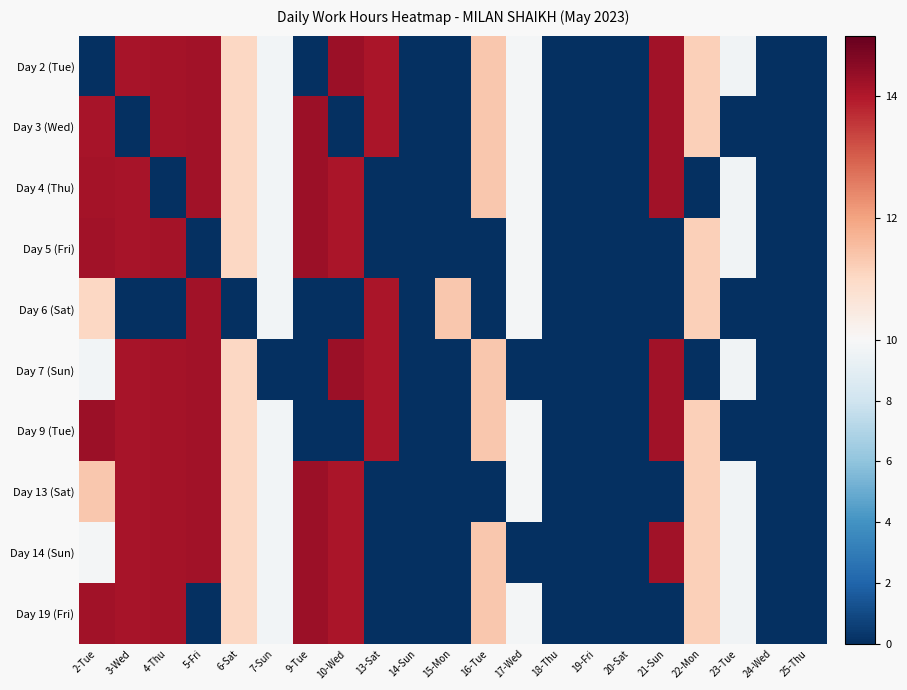

Reading left to right, extract all data points from this chart.

Day 2 (Tue): 2-Tue=0.0	3-Wed=14.1	4-Thu=14.2	5-Fri=14.2	6-Sat=11.0	7-Sun=9.7	9-Tue=0.0	10-Wed=14.3	13-Sat=14.1	14-Sun=0.0	15-Mon=0.0	16-Tue=11.3	17-Wed=9.8	18-Thu=0.0	19-Fri=0.0	20-Sat=0.0	21-Sun=14.2	22-Mon=11.2	23-Tue=9.7	24-Wed=0.0	25-Thu=0.0
Day 3 (Wed): 2-Tue=14.1	3-Wed=0.0	4-Thu=14.2	5-Fri=14.2	6-Sat=11.0	7-Sun=9.7	9-Tue=14.3	10-Wed=0.0	13-Sat=14.1	14-Sun=0.0	15-Mon=0.0	16-Tue=11.3	17-Wed=9.8	18-Thu=0.0	19-Fri=0.0	20-Sat=0.0	21-Sun=14.2	22-Mon=11.2	23-Tue=0.0	24-Wed=0.0	25-Thu=0.0
Day 4 (Thu): 2-Tue=14.2	3-Wed=14.1	4-Thu=0.0	5-Fri=14.2	6-Sat=11.0	7-Sun=9.7	9-Tue=14.3	10-Wed=14.1	13-Sat=0.0	14-Sun=0.0	15-Mon=0.0	16-Tue=11.3	17-Wed=9.8	18-Thu=0.0	19-Fri=0.0	20-Sat=0.0	21-Sun=14.2	22-Mon=0.0	23-Tue=9.7	24-Wed=0.0	25-Thu=0.0
Day 5 (Fri): 2-Tue=14.2	3-Wed=14.1	4-Thu=14.2	5-Fri=0.0	6-Sat=11.0	7-Sun=9.7	9-Tue=14.3	10-Wed=14.1	13-Sat=0.0	14-Sun=0.0	15-Mon=0.0	16-Tue=0.0	17-Wed=9.8	18-Thu=0.0	19-Fri=0.0	20-Sat=0.0	21-Sun=0.0	22-Mon=11.2	23-Tue=9.7	24-Wed=0.0	25-Thu=0.0
Day 6 (Sat): 2-Tue=11.0	3-Wed=0.0	4-Thu=0.0	5-Fri=14.2	6-Sat=0.0	7-Sun=9.7	9-Tue=0.0	10-Wed=0.0	13-Sat=14.1	14-Sun=0.0	15-Mon=11.3	16-Tue=0.0	17-Wed=9.8	18-Thu=0.0	19-Fri=0.0	20-Sat=0.0	21-Sun=0.0	22-Mon=11.2	23-Tue=0.0	24-Wed=0.0	25-Thu=0.0
Day 7 (Sun): 2-Tue=9.7	3-Wed=14.1	4-Thu=14.2	5-Fri=14.2	6-Sat=11.0	7-Sun=0.0	9-Tue=0.0	10-Wed=14.3	13-Sat=14.1	14-Sun=0.0	15-Mon=0.0	16-Tue=11.3	17-Wed=0.0	18-Thu=0.0	19-Fri=0.0	20-Sat=0.0	21-Sun=14.2	22-Mon=0.0	23-Tue=9.7	24-Wed=0.0	25-Thu=0.0
Day 9 (Tue): 2-Tue=14.3	3-Wed=14.1	4-Thu=14.2	5-Fri=14.2	6-Sat=11.0	7-Sun=9.7	9-Tue=0.0	10-Wed=0.0	13-Sat=14.1	14-Sun=0.0	15-Mon=0.0	16-Tue=11.3	17-Wed=9.8	18-Thu=0.0	19-Fri=0.0	20-Sat=0.0	21-Sun=14.2	22-Mon=11.2	23-Tue=0.0	24-Wed=0.0	25-Thu=0.0
Day 13 (Sat): 2-Tue=11.3	3-Wed=14.1	4-Thu=14.2	5-Fri=14.2	6-Sat=11.0	7-Sun=9.7	9-Tue=14.3	10-Wed=14.1	13-Sat=0.0	14-Sun=0.0	15-Mon=0.0	16-Tue=0.0	17-Wed=9.8	18-Thu=0.0	19-Fri=0.0	20-Sat=0.0	21-Sun=0.0	22-Mon=11.2	23-Tue=9.7	24-Wed=0.0	25-Thu=0.0
Day 14 (Sun): 2-Tue=9.8	3-Wed=14.1	4-Thu=14.2	5-Fri=14.2	6-Sat=11.0	7-Sun=9.7	9-Tue=14.3	10-Wed=14.1	13-Sat=0.0	14-Sun=0.0	15-Mon=0.0	16-Tue=11.3	17-Wed=0.0	18-Thu=0.0	19-Fri=0.0	20-Sat=0.0	21-Sun=14.2	22-Mon=11.2	23-Tue=9.7	24-Wed=0.0	25-Thu=0.0
Day 19 (Fri): 2-Tue=14.2	3-Wed=14.1	4-Thu=14.2	5-Fri=0.0	6-Sat=11.0	7-Sun=9.7	9-Tue=14.3	10-Wed=14.1	13-Sat=0.0	14-Sun=0.0	15-Mon=0.0	16-Tue=11.3	17-Wed=9.8	18-Thu=0.0	19-Fri=0.0	20-Sat=0.0	21-Sun=0.0	22-Mon=11.2	23-Tue=9.7	24-Wed=0.0	25-Thu=0.0